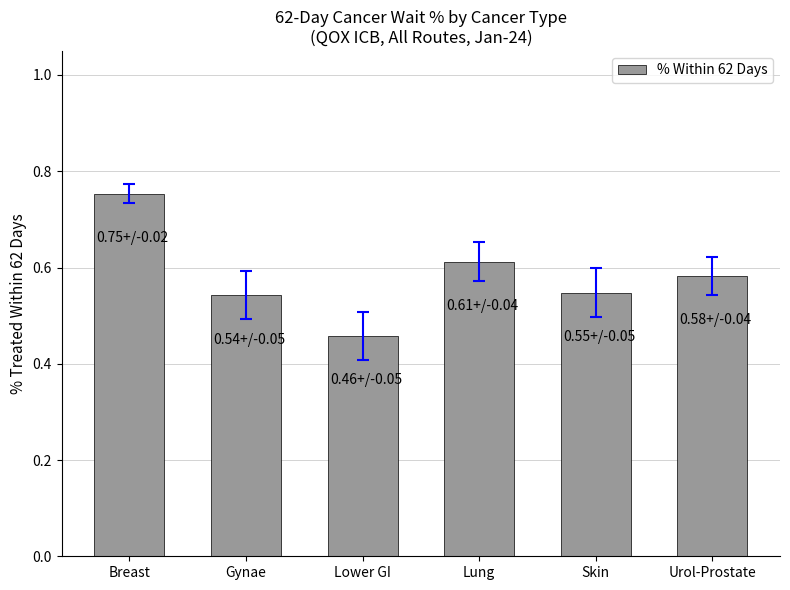

What is the sum of all values?

3.5